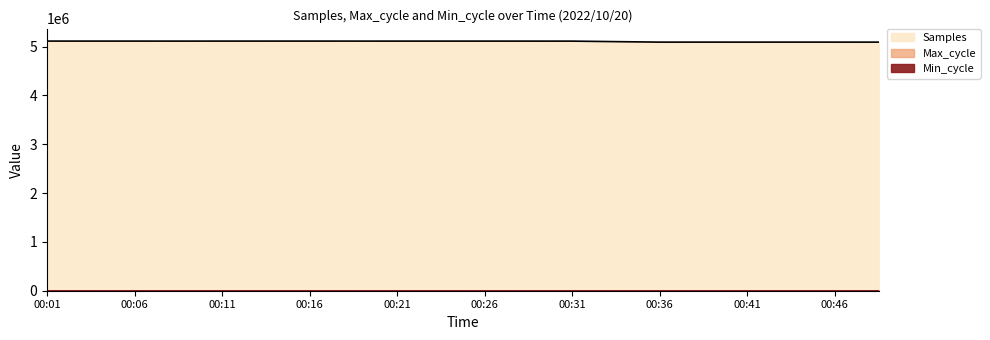

In Max_cycle, how many points are higher than both neighbors (excluding endpoints)?

6